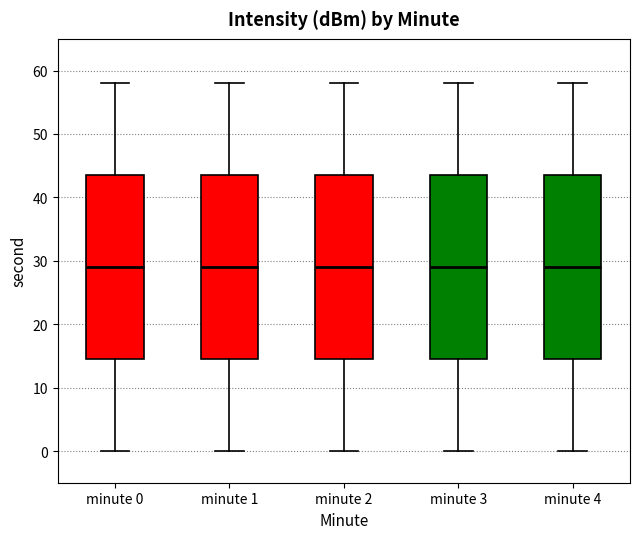

Where does the lower whisker of the box for minute 0 end on the y-axis? The values are not printed on the chart, so give them approximately, as read against the axis.

0